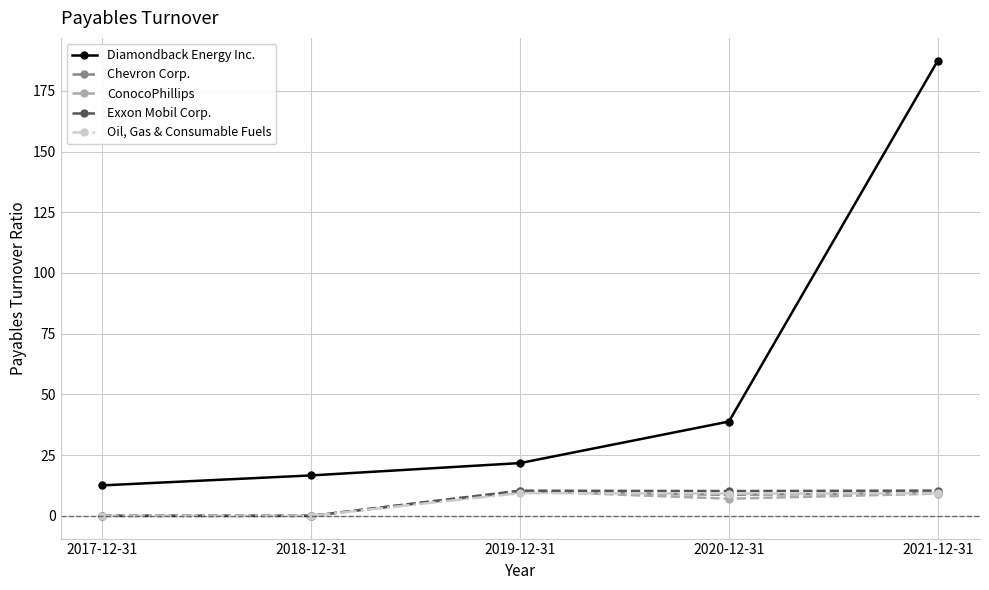

In ConocoPhillips, how many points are higher than both neighbors (excluding endpoints)?

1